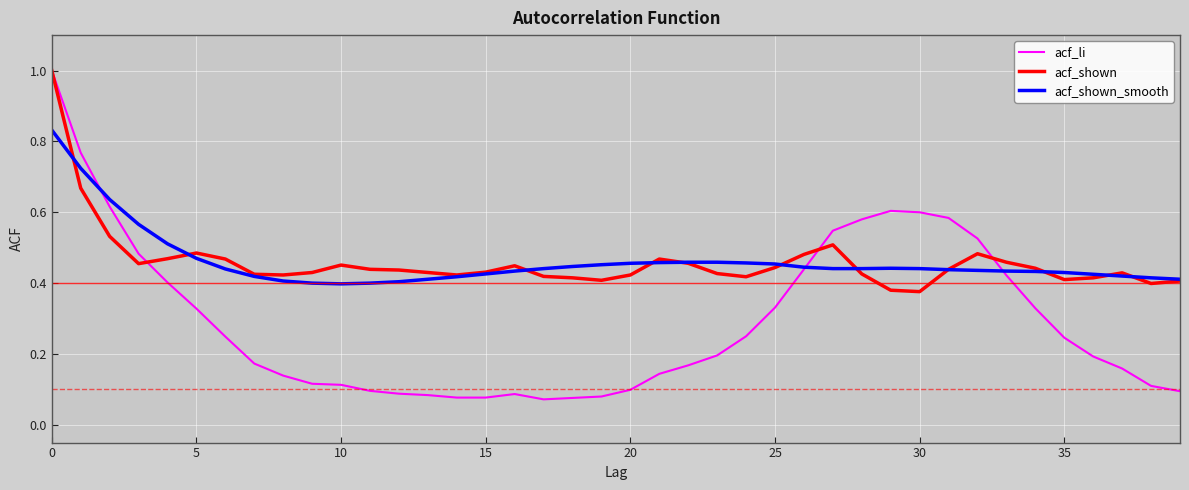

Which series has the largest range (max minus min)?

acf_li